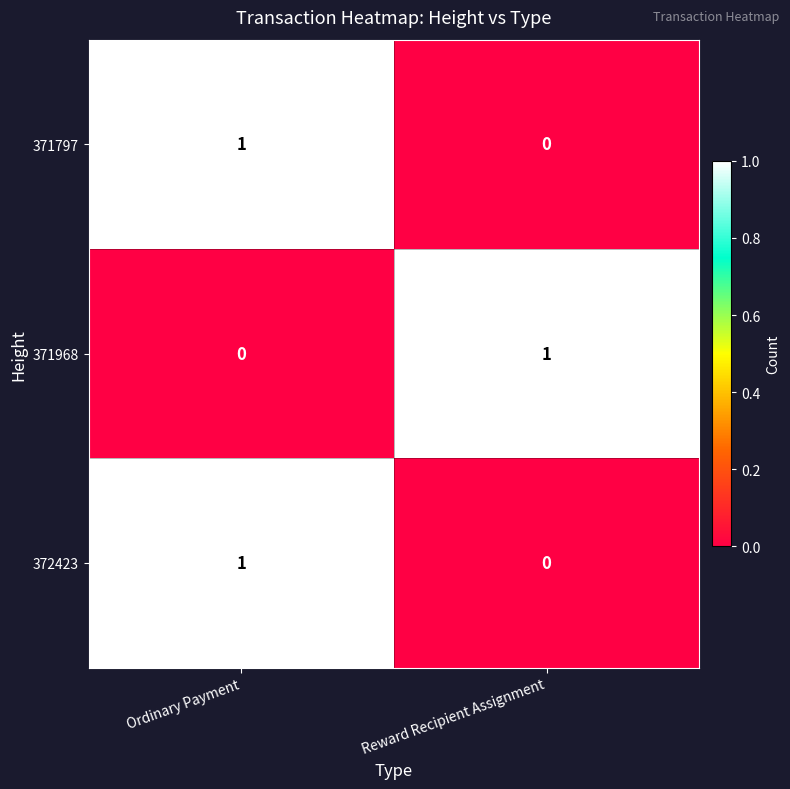

The value of 371797 at Ordinary Payment is 2. True or false?

False